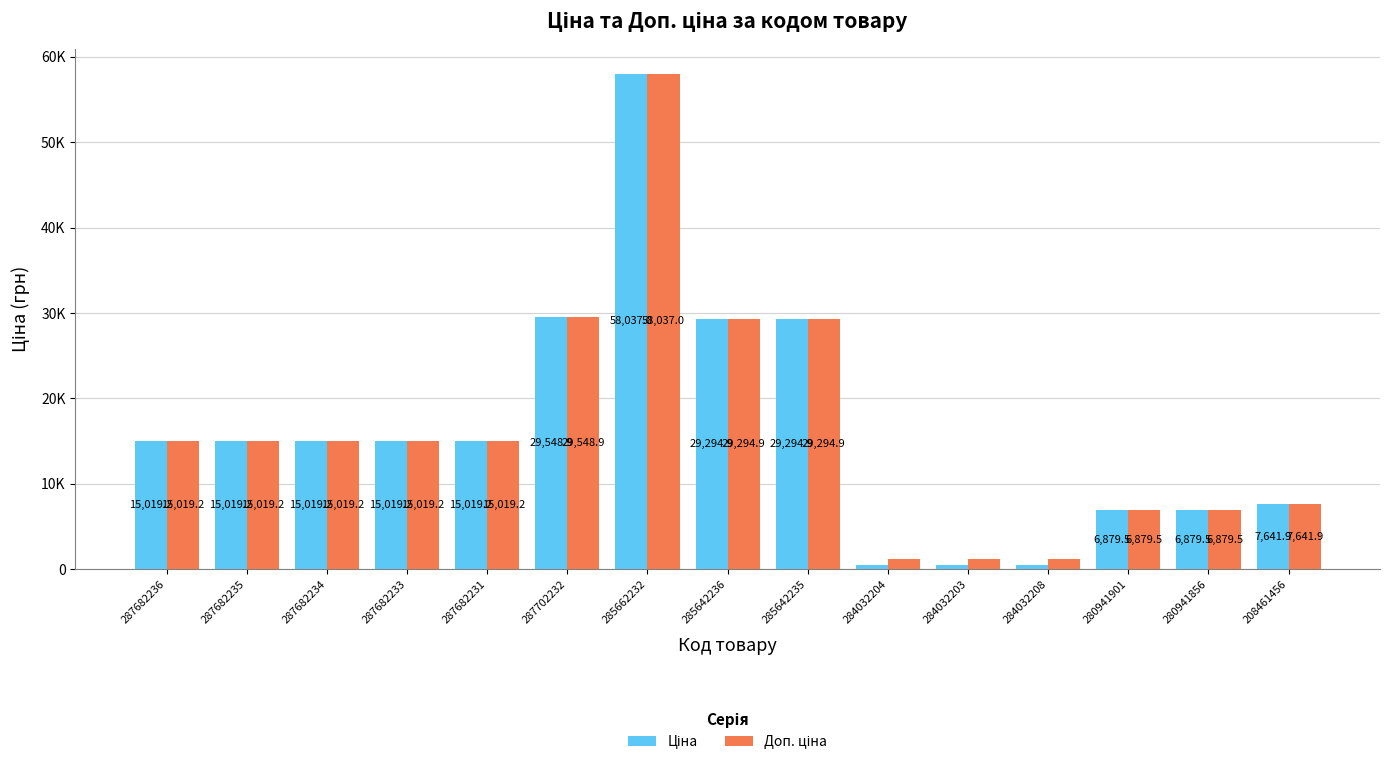

What is the difference between the maximum and minimum values in the Ціна series?

57501.6